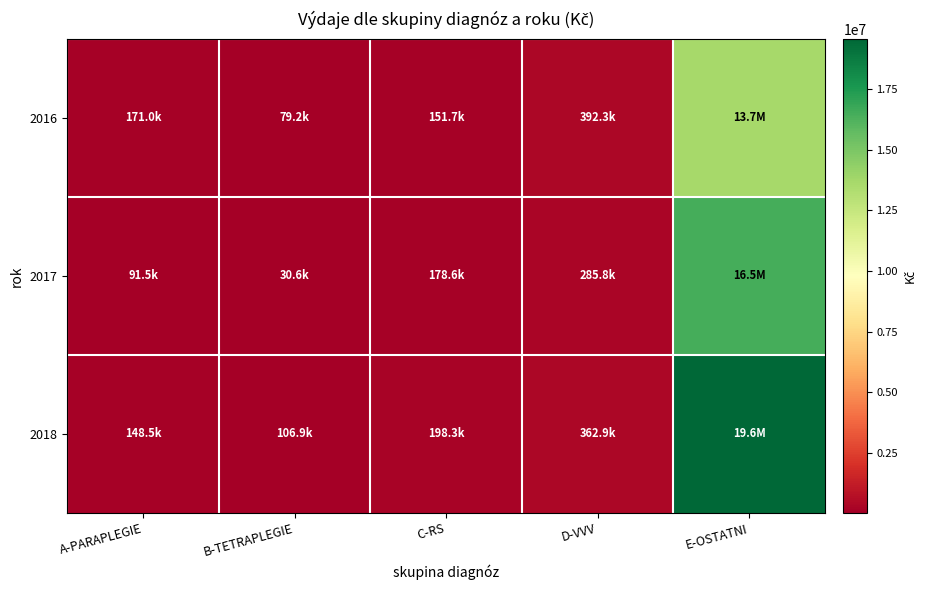

Reading left to right, what are all the values shown in this chart?

2016: A-PARAPLEGIE=170997.8	B-TETRAPLEGIE=79200.0	C-RS=151725.0	D-VVV=392328.0	E-OSTATNI=13660481.4
2017: A-PARAPLEGIE=91500.0	B-TETRAPLEGIE=30600.0	C-RS=178621.5	D-VVV=285774.0	E-OSTATNI=16474287.7
2018: A-PARAPLEGIE=148500.0	B-TETRAPLEGIE=106897.4	C-RS=198345.0	D-VVV=362880.0	E-OSTATNI=19570646.9